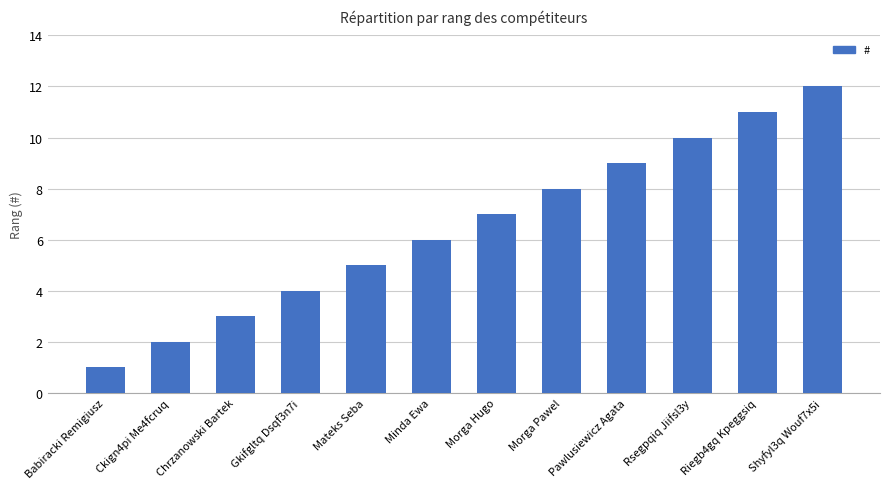

What is the difference between the maximum and minimum values?

11